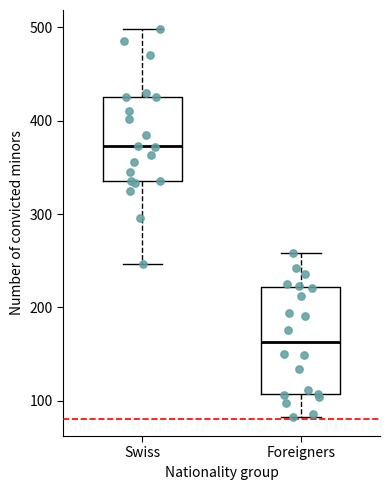

Which box's median line is the lowest?

Foreigners